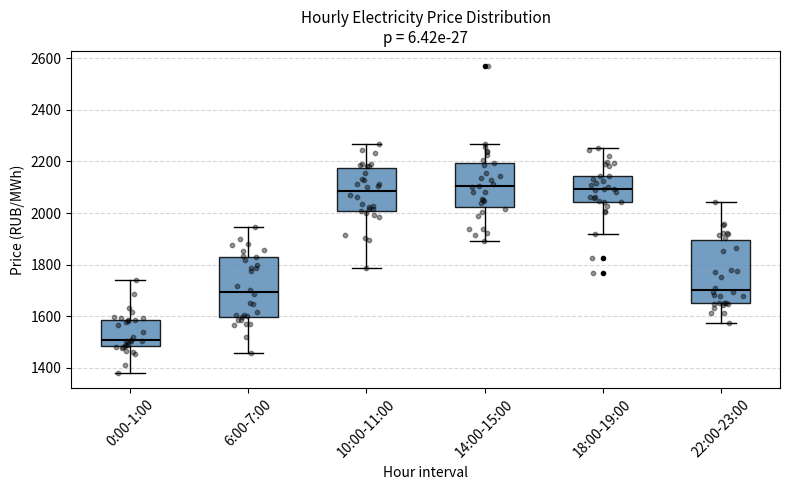

Reading left to right, read every box against the y-axis: the position of its median line, the range the box covers, and the ends of its whiskers. The values are not printed on the chart, so give them approximately, as read against the axis.

0:00-1:00: median 1500, box 1480 to 1580, whiskers 1380 to 1740
6:00-7:00: median 1700, box 1600 to 1820, whiskers 1460 to 1940
10:00-11:00: median 2080, box 2000 to 2180, whiskers 1780 to 2260
14:00-15:00: median 2100, box 2020 to 2200, whiskers 1900 to 2260
18:00-19:00: median 2100, box 2040 to 2140, whiskers 1920 to 2260
22:00-23:00: median 1700, box 1660 to 1900, whiskers 1580 to 2040